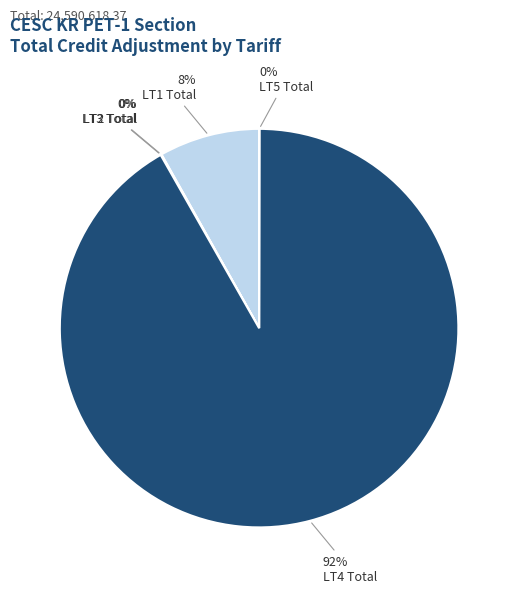

Which category has the smallest portion of the pie?

LT5 Total